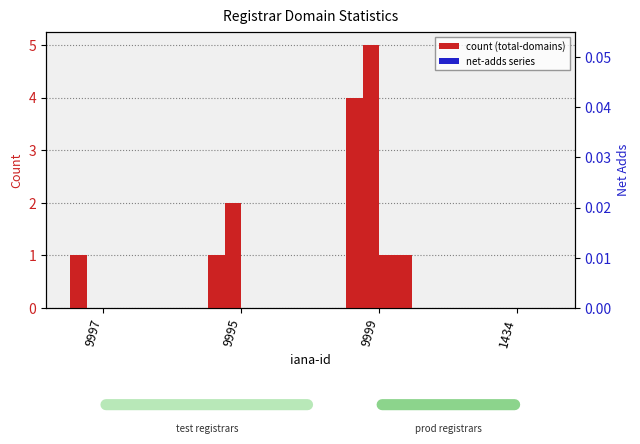

At which label is net-adds-1-yr closest to 0?

9997